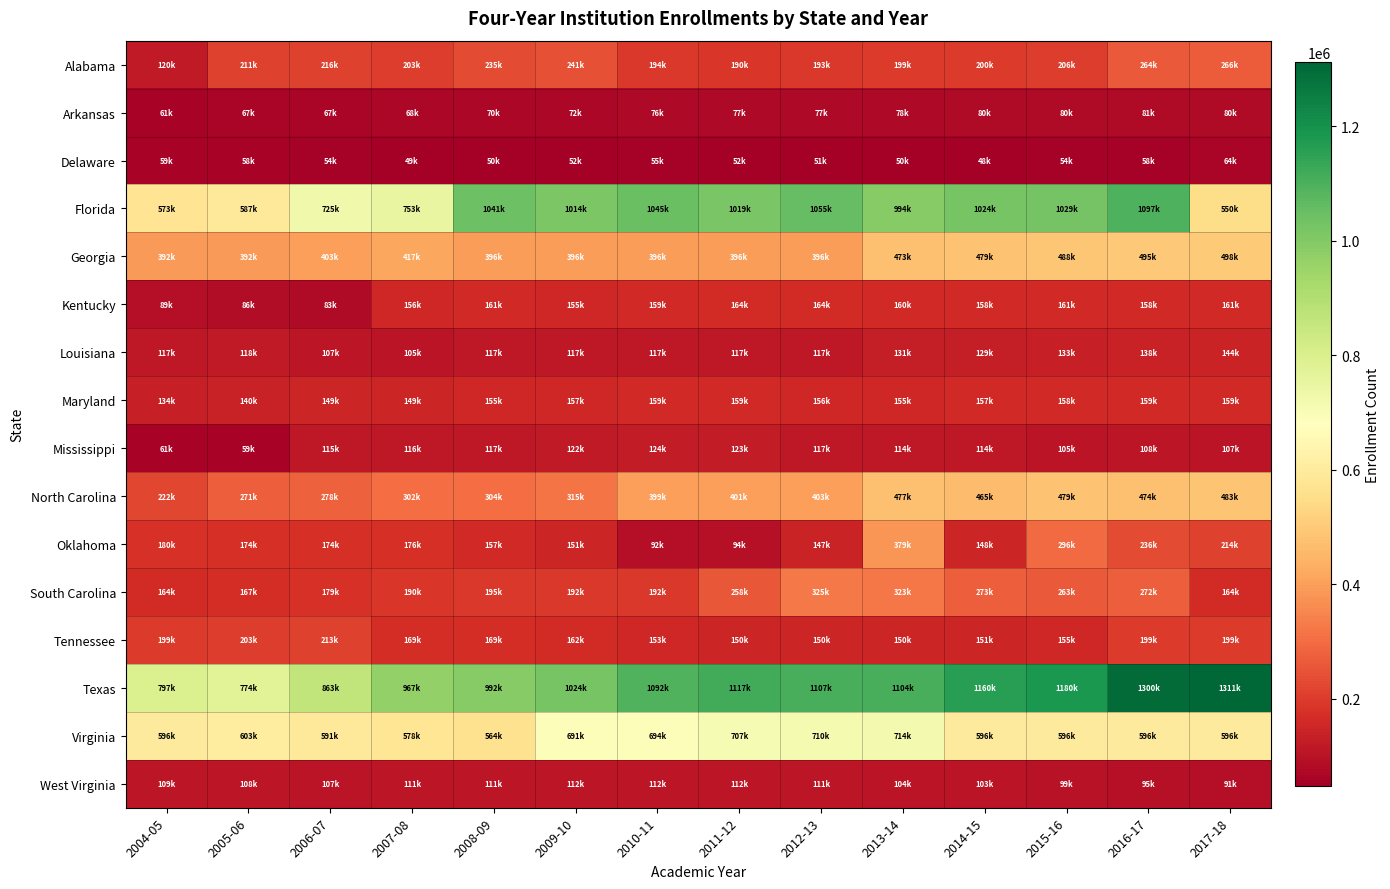

Which series has the largest range (max minus min)?

Florida